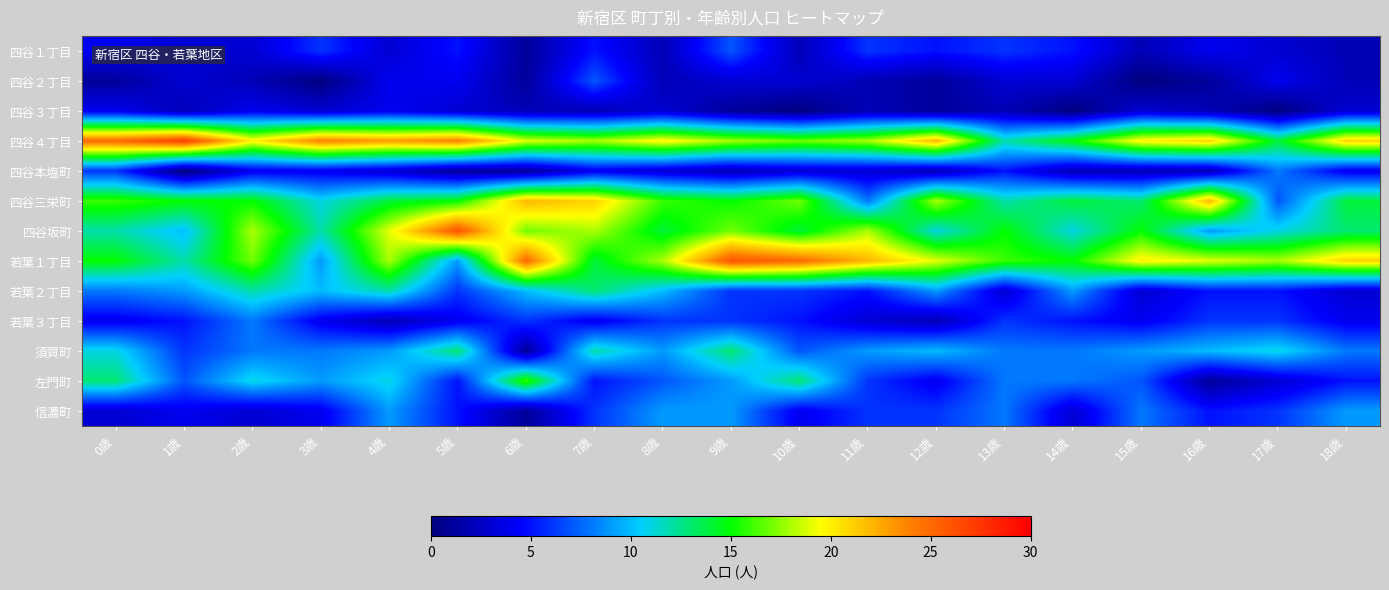

Reading left to right, extract all data points from this chart.

四谷１丁目: 0歳=4	1歳=3	2歳=3	3歳=6	4歳=3	5歳=5	6歳=1	7歳=5	8歳=2	9歳=7	10歳=2	11歳=6	12歳=5	13歳=6	14歳=5	15歳=2	16歳=4	17歳=3	18歳=2
四谷２丁目: 0歳=1	1歳=3	2歳=2	3歳=0	4歳=4	5歳=4	6歳=1	7歳=7	8歳=2	9歳=3	10歳=3	11歳=2	12歳=1	13歳=3	14歳=3	15歳=0	16歳=1	17歳=4	18歳=2
四谷３丁目: 0歳=4	1歳=2	2歳=4	3歳=3	4歳=4	5歳=3	6歳=2	7歳=2	8歳=3	9歳=1	10歳=0	11歳=2	12歳=1	13歳=2	14歳=0	15歳=3	16歳=2	17歳=0	18歳=3
四谷４丁目: 0歳=25	1歳=27	2歳=20	3歳=24	4歳=23	5歳=24	6歳=19	7歳=18	8歳=20	9歳=18	10歳=17	11歳=18	12歳=22	13歳=12	14歳=15	15歳=20	16歳=21	17歳=14	18歳=21
四谷本塩町: 0歳=6	1歳=0	2歳=4	3歳=4	4歳=3	5歳=1	6歳=1	7歳=4	8歳=3	9歳=2	10歳=3	11歳=3	12歳=2	13歳=5	14歳=2	15歳=2	16歳=2	17歳=8	18歳=4
四谷三栄町: 0歳=16	1歳=15	2歳=15	3歳=11	4歳=14	5歳=15	6歳=22	7歳=21	8歳=16	9歳=15	10歳=17	11歳=8	12歳=18	13歳=12	14歳=14	15歳=13	16歳=22	17歳=7	18歳=14
四谷坂町: 0歳=12	1歳=10	2歳=18	3歳=12	4歳=19	5歳=26	6歳=17	7歳=18	8歳=14	9歳=17	10歳=14	11歳=18	12歳=11	13歳=15	14歳=11	15歳=15	16歳=9	17歳=11	18歳=13
若葉１丁目: 0歳=15	1歳=12	2歳=17	3歳=9	4歳=18	5歳=9	6歳=25	7歳=14	8歳=18	9歳=26	10歳=25	11歳=22	12歳=19	13歳=16	14歳=15	15歳=20	16歳=19	17歳=18	18歳=21
若葉２丁目: 0歳=8	1歳=9	2歳=12	3歳=10	4歳=12	5歳=6	6歳=10	7歳=13	8歳=10	9歳=6	10歳=6	11歳=5	12歳=9	13歳=3	14歳=9	15歳=3	16歳=5	17歳=5	18歳=3
若葉３丁目: 0歳=4	1歳=5	2歳=8	3歳=4	4歳=2	5歳=4	6歳=6	7歳=4	8歳=6	9歳=6	10歳=5	11歳=3	12歳=2	13歳=6	14歳=5	15歳=4	16歳=6	17歳=6	18歳=4
須賀町: 0歳=11	1歳=6	2歳=8	3歳=8	4歳=9	5歳=13	6歳=1	7歳=12	8歳=9	9歳=13	10歳=7	11歳=9	12歳=10	13歳=8	14歳=8	15歳=9	16歳=10	17歳=11	18歳=8
左門町: 0歳=13	1歳=7	2歳=11	3歳=9	4歳=11	5歳=5	6歳=16	7歳=5	8歳=7	9歳=9	10歳=13	11歳=6	12歳=4	13歳=8	14歳=8	15歳=7	16歳=1	17歳=3	18歳=5
信濃町: 0歳=3	1歳=4	2歳=3	3歳=4	4歳=9	5歳=5	6歳=1	7歳=6	8歳=9	9歳=9	10歳=4	11歳=6	12歳=6	13歳=8	14歳=3	15歳=8	16歳=5	17歳=6	18歳=9